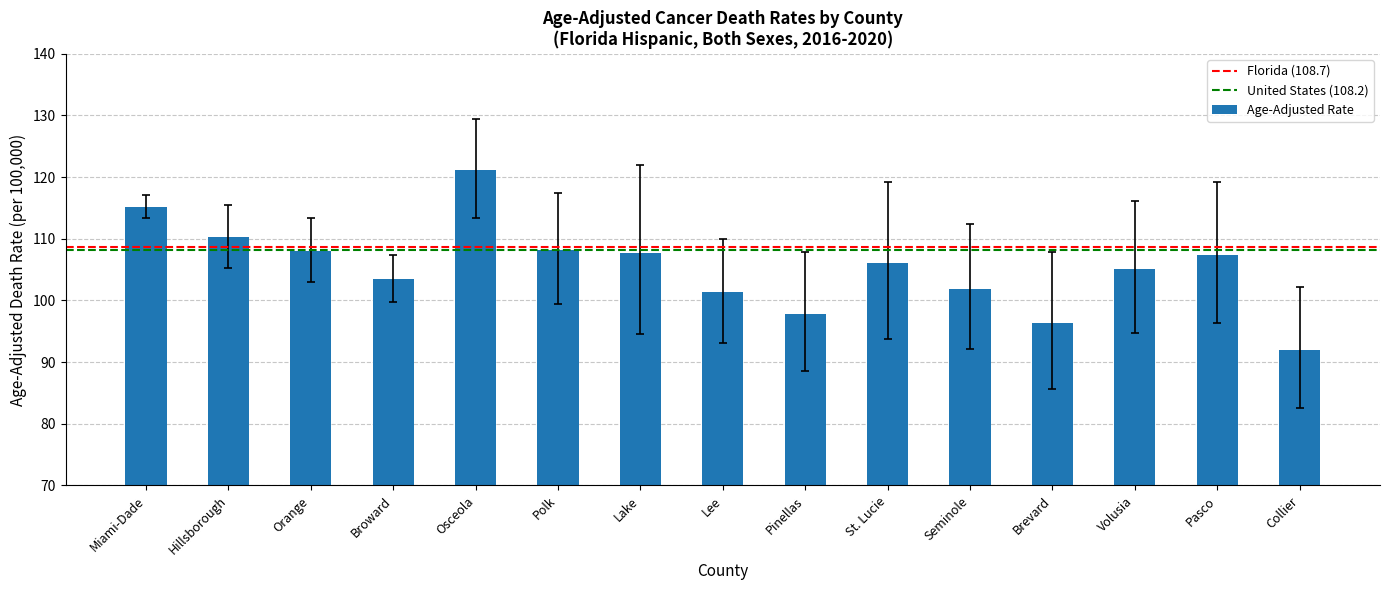

What is the difference between the maximum and second lowest values?

24.9